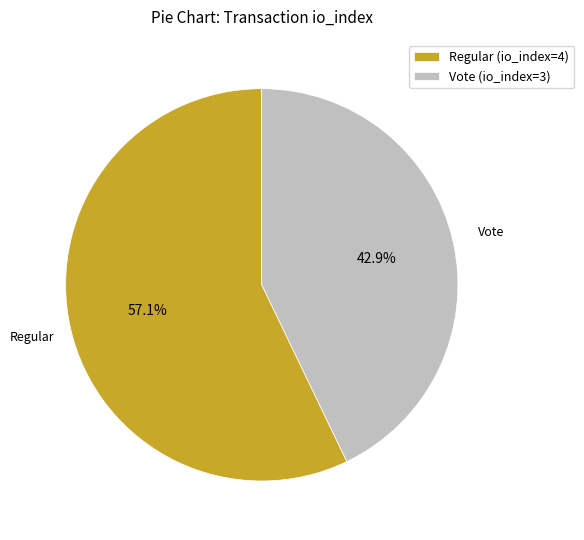

Which slice is the smallest?

Vote (io_index=3)